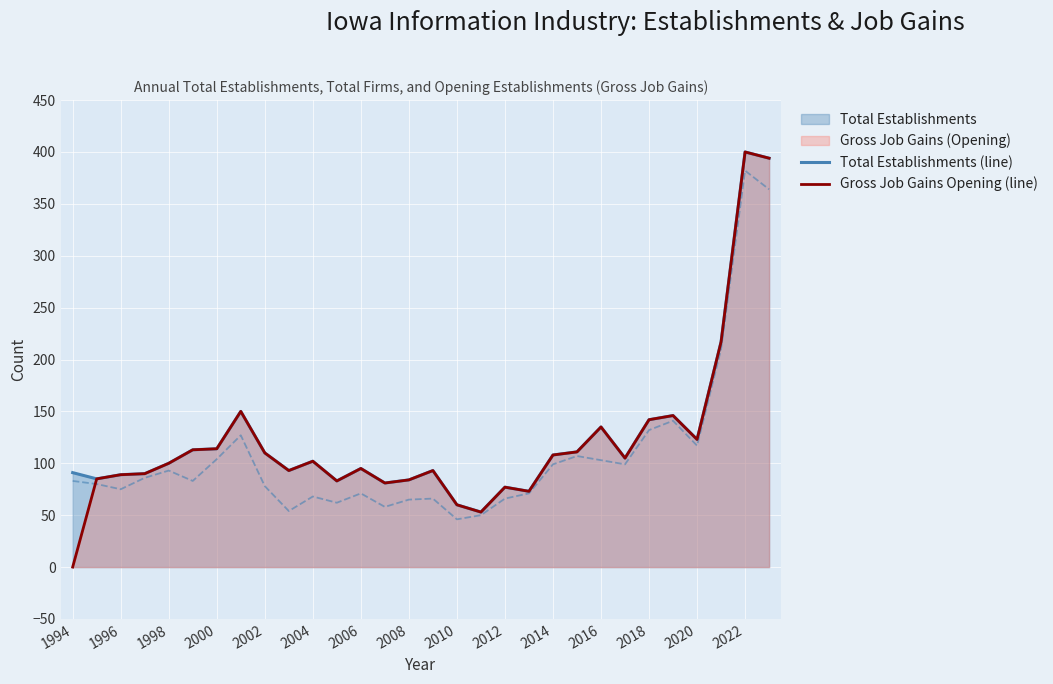

Is it true that Gross Job Gains Opening (line) equals 33 at 1996?

False